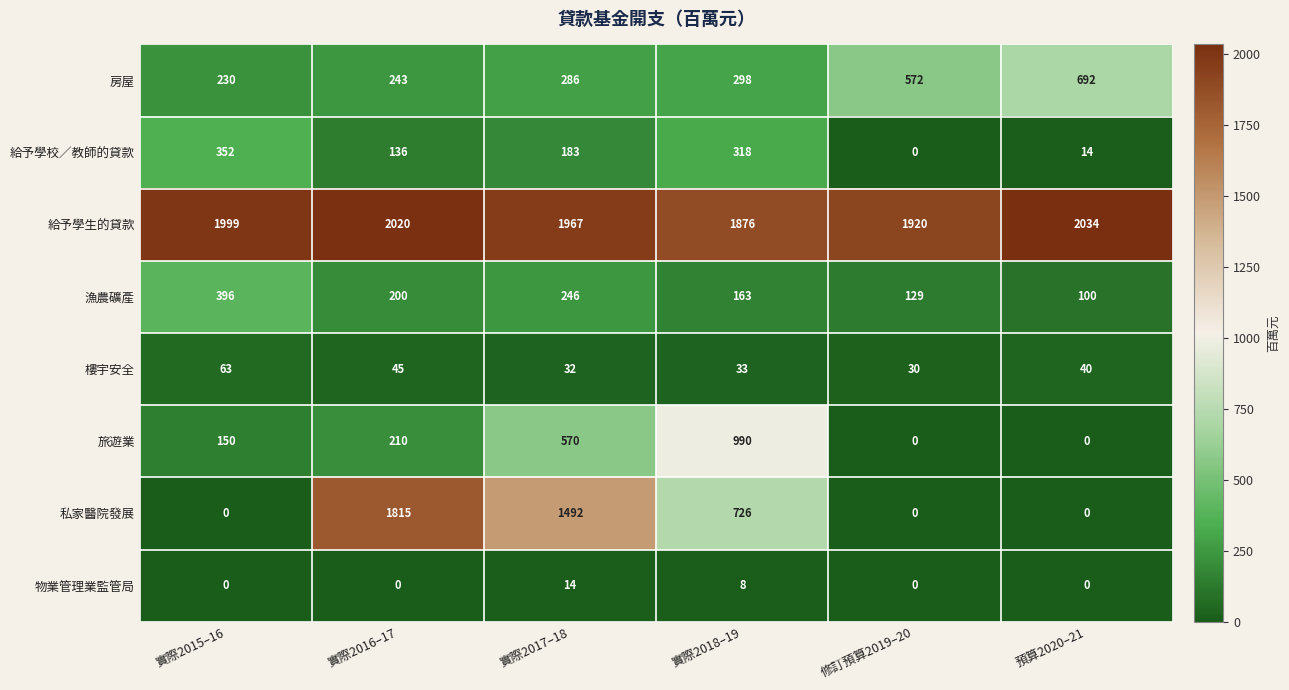

Which series has the largest total across all categories?

給予學生的貸款